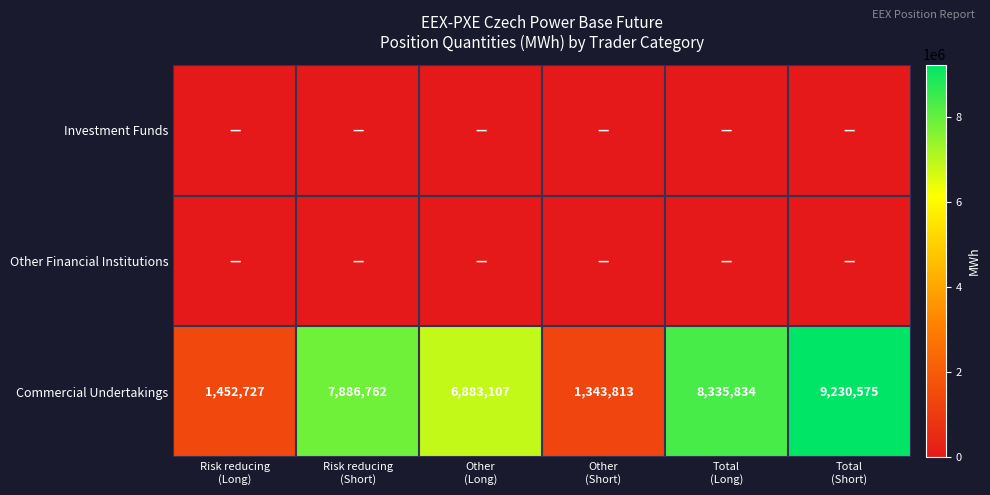

What is the average value of the Commercial Undertakings series?

5855470